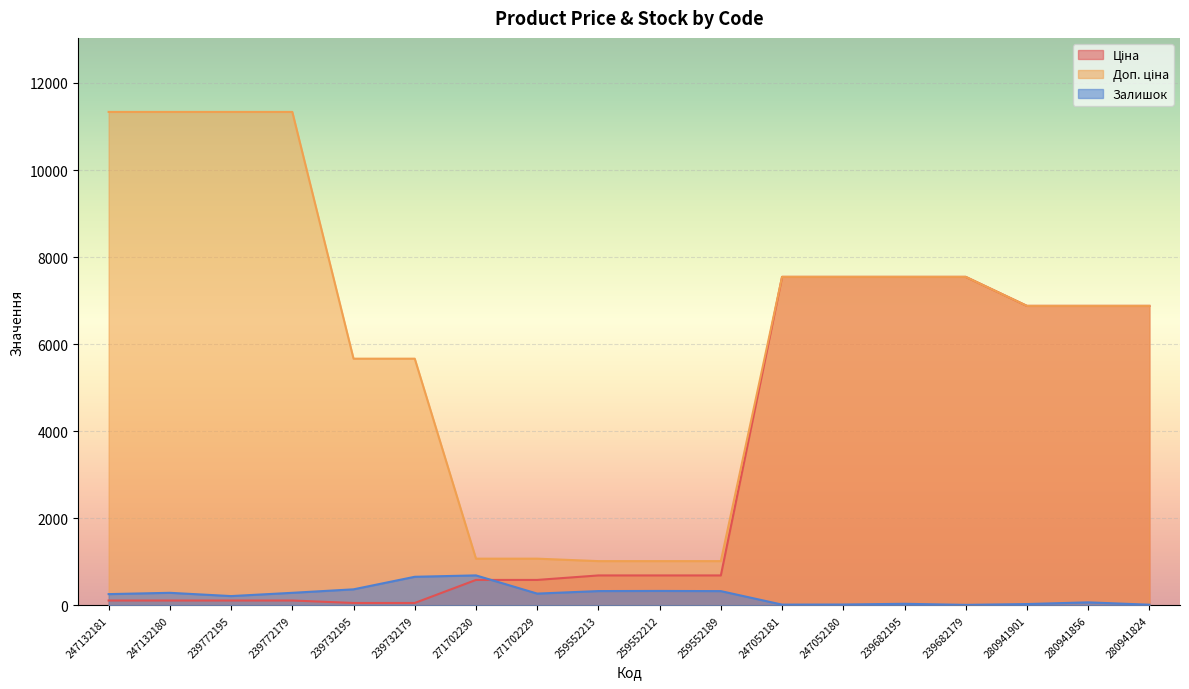

Read the Доп. ціна value at 239772179.

11334.0